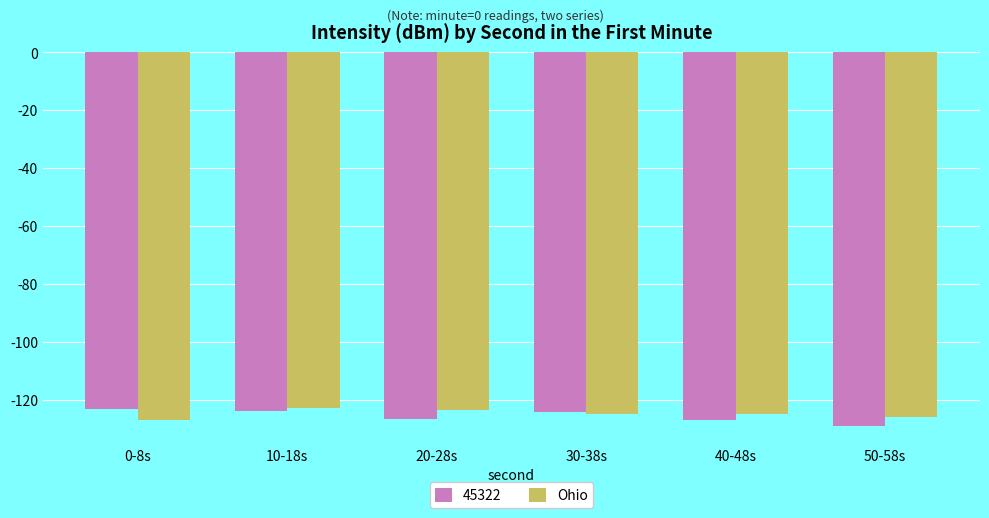

What is the total value across all series at 20-28s?

-250.0